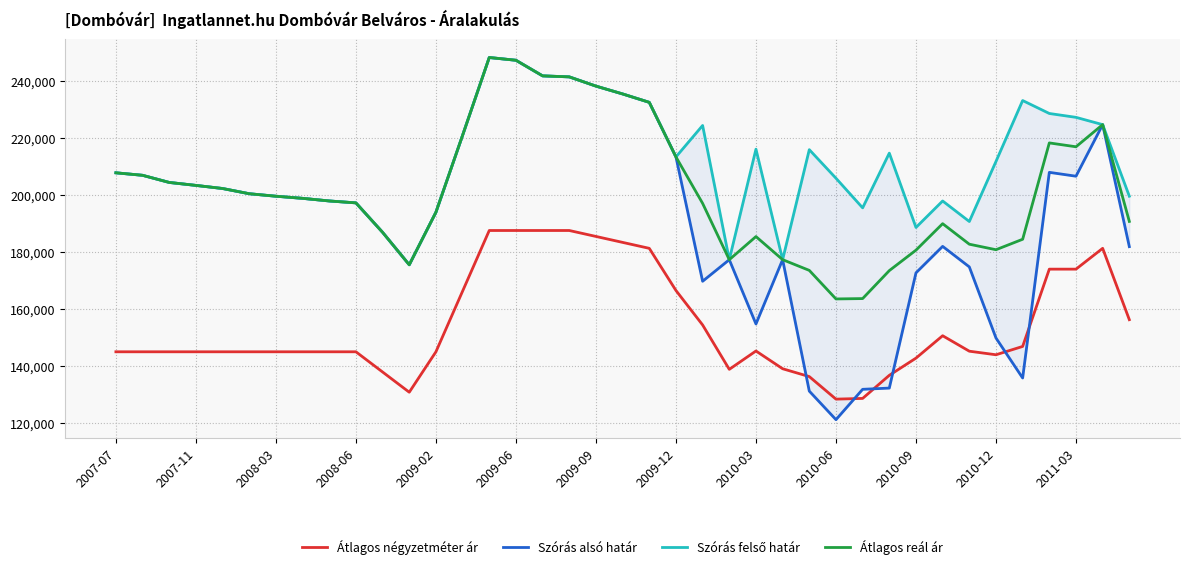

What is the maximum value shown in the chart?

248112